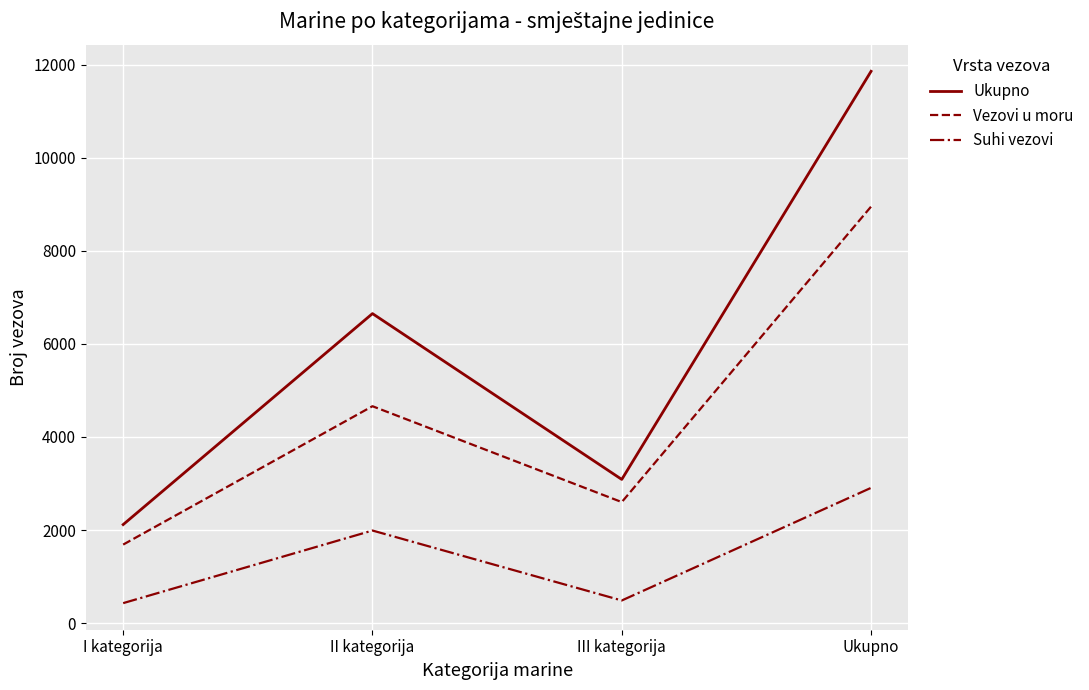

At which category does Vezovi u moru reach its first local valley?

III kategorija